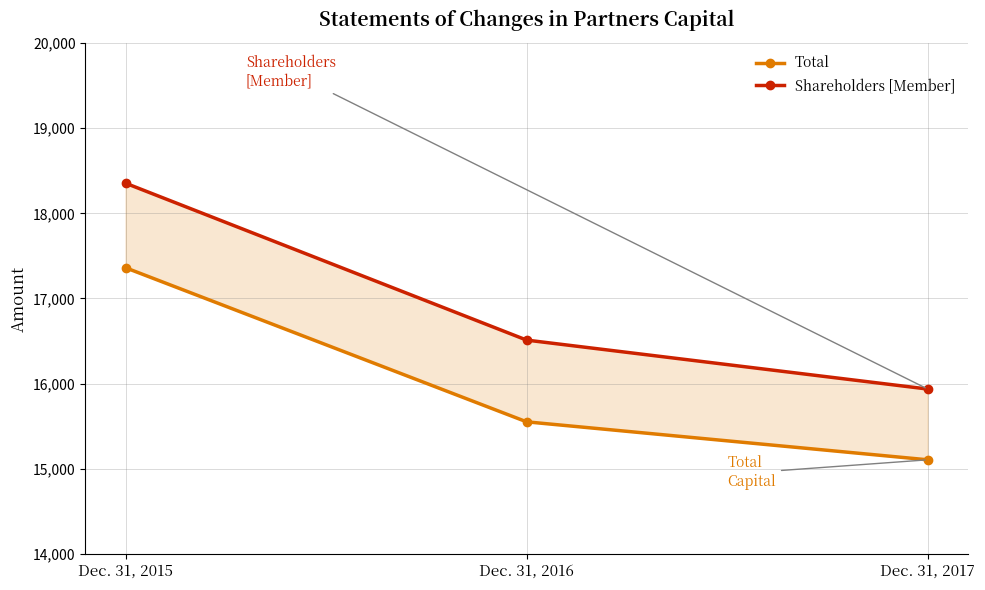

How many lines are shown in the chart?

2